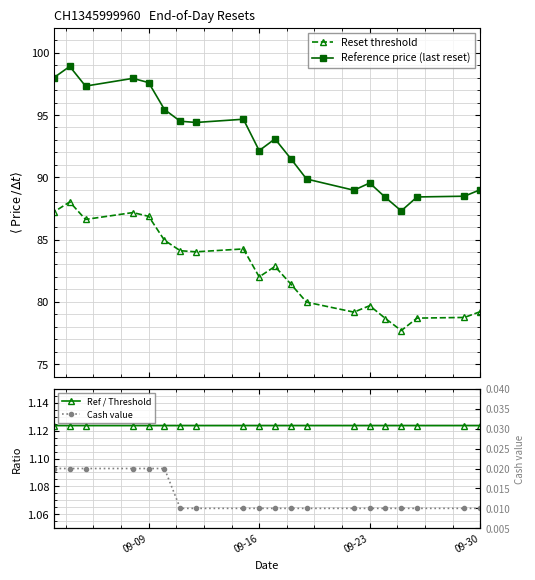

What is the highest value of the Reset threshold series?

88.0